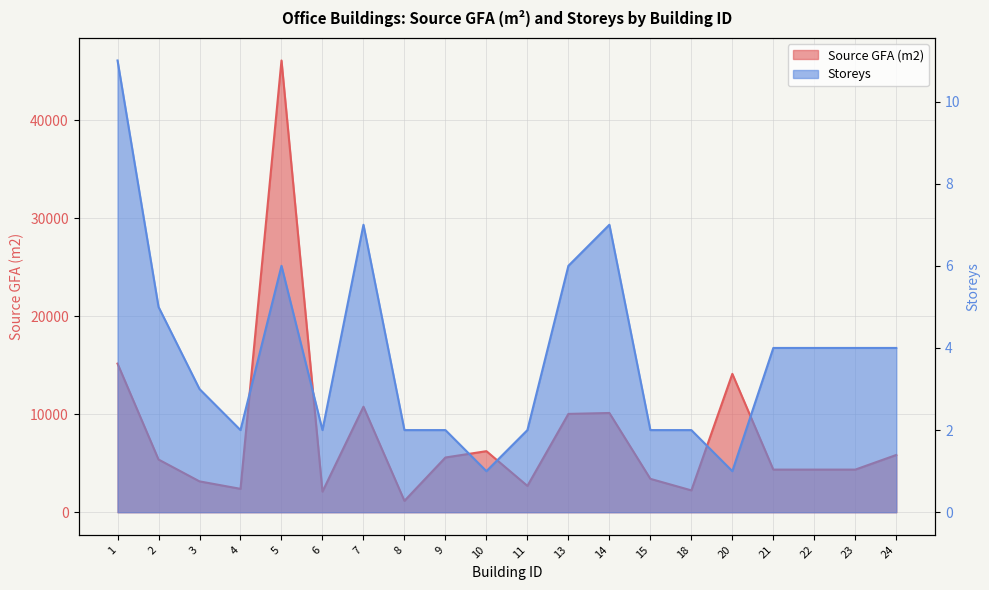

Does the chart have visible grid lines?

Yes